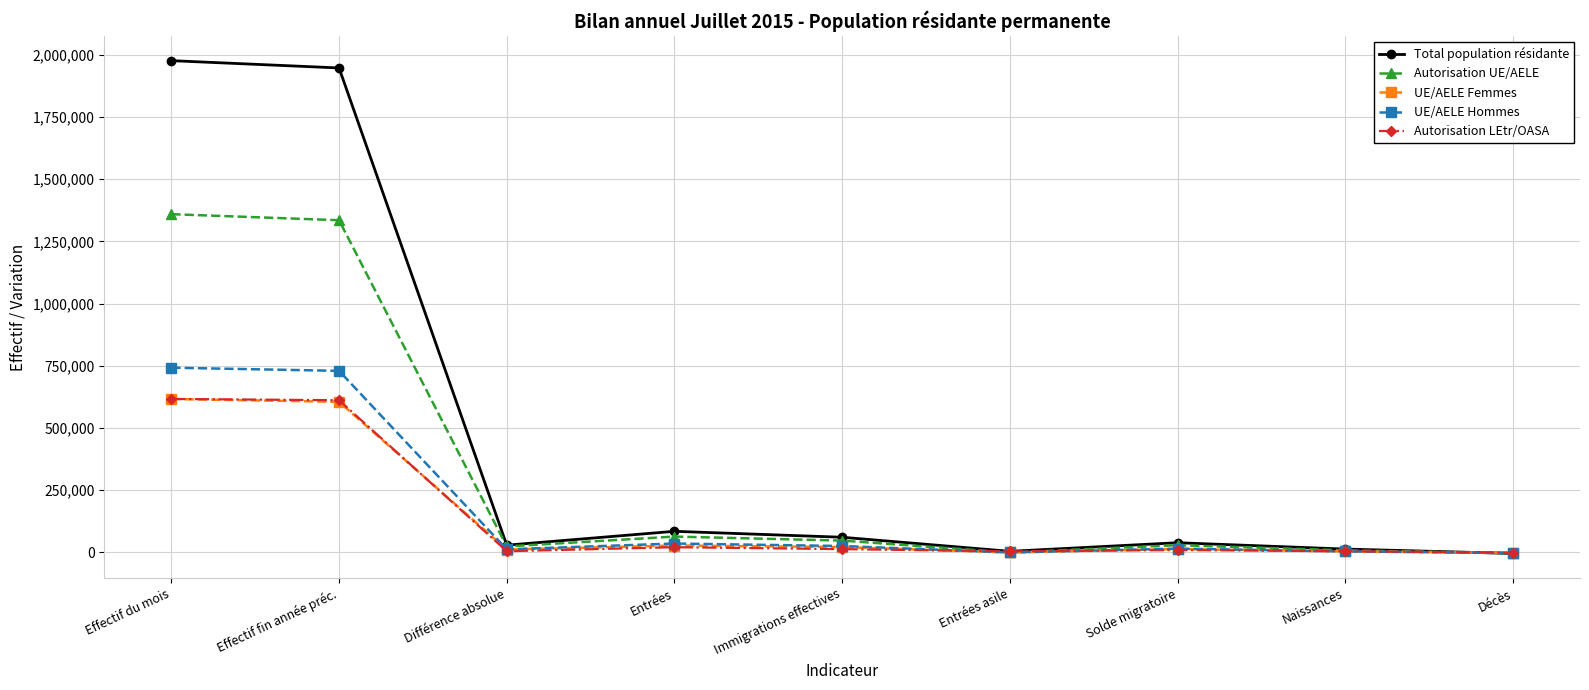

Read the Autorisation LEtr/OASA value at Entrées, to the nearest 100.

21200